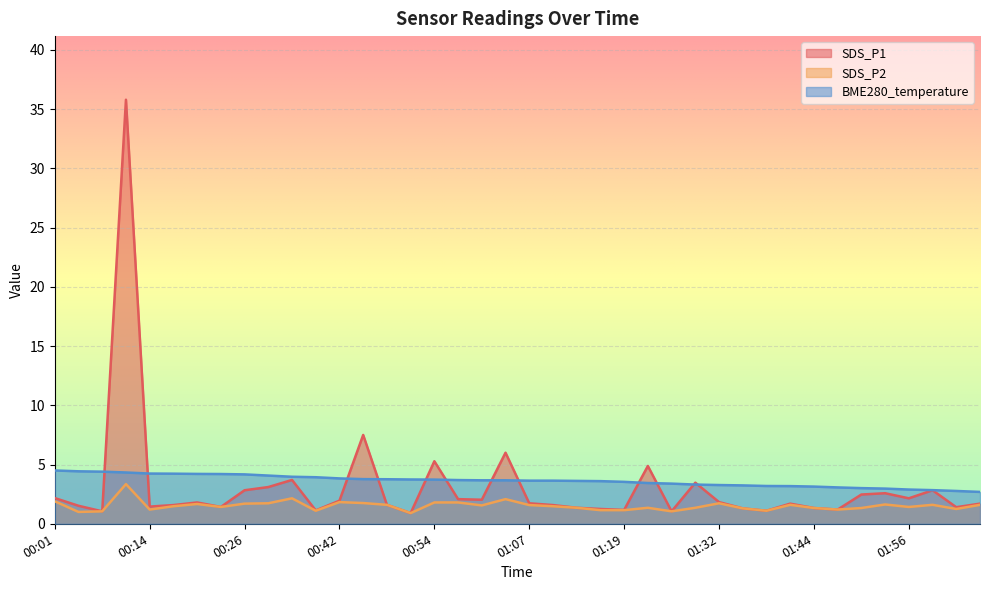

What position from the right is 00:11?

37